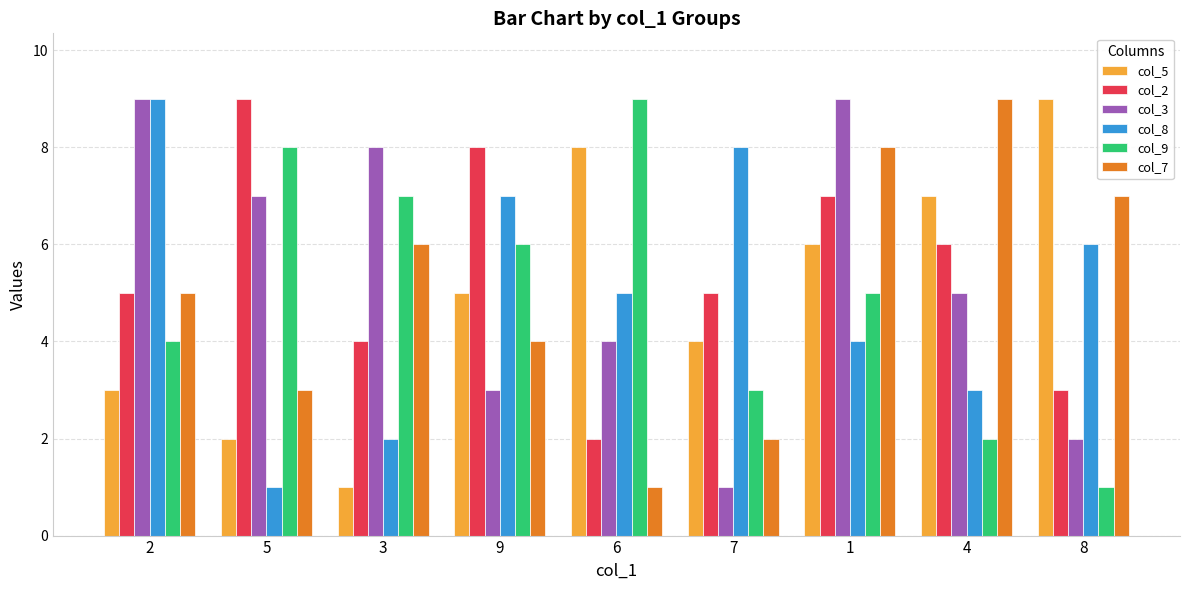

What is the value of the col_8 bar at the 2nd from the left?

1